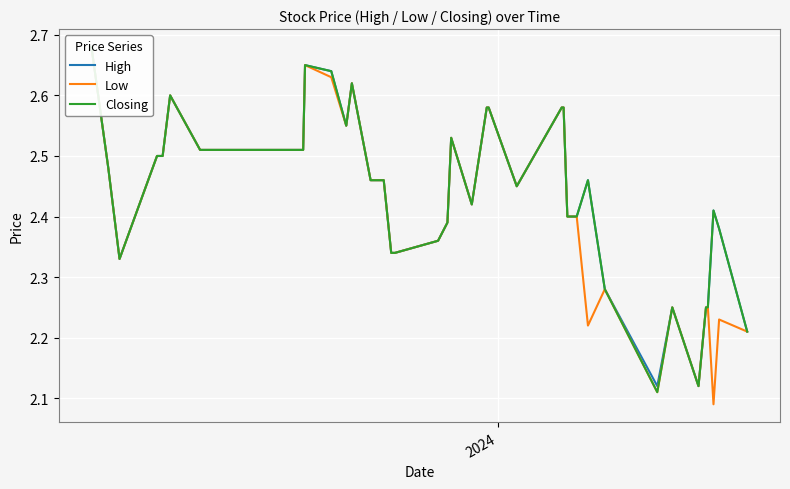

What is the difference between the maximum and minimum values in the High series?

0.6